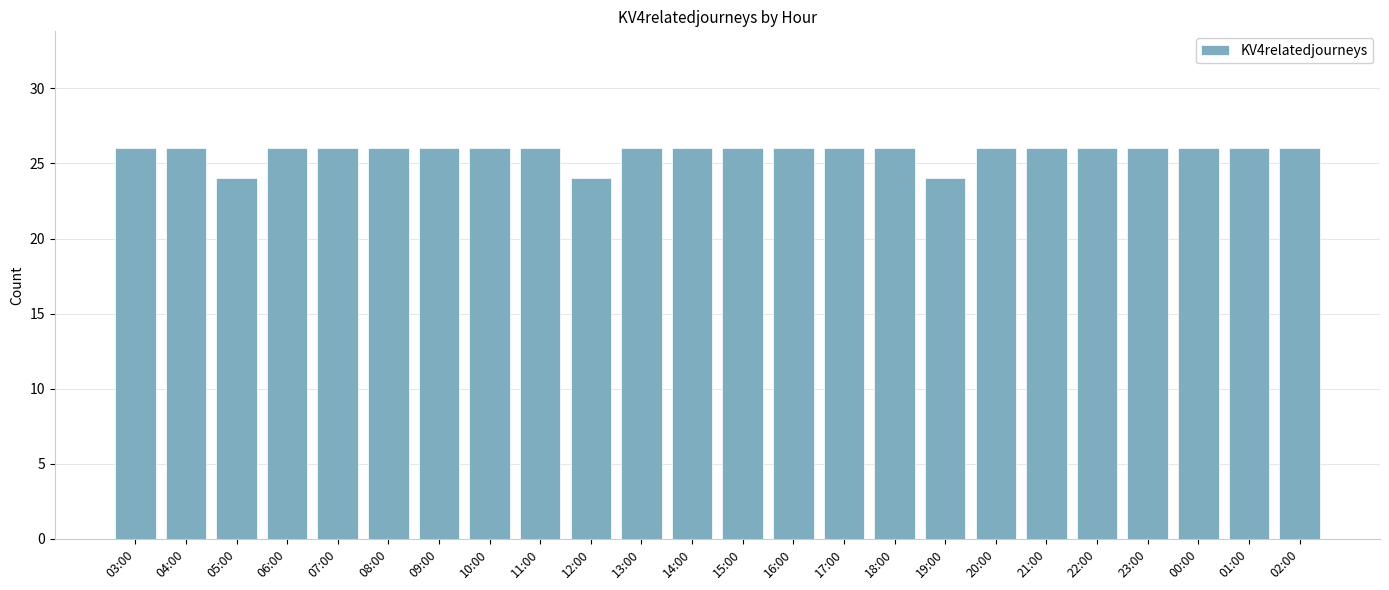

Reading right to left, extract all data points from this chart.

26	26	26	26	26	26	26	24	26	26	26	26	26	26	24	26	26	26	26	26	26	24	26	26